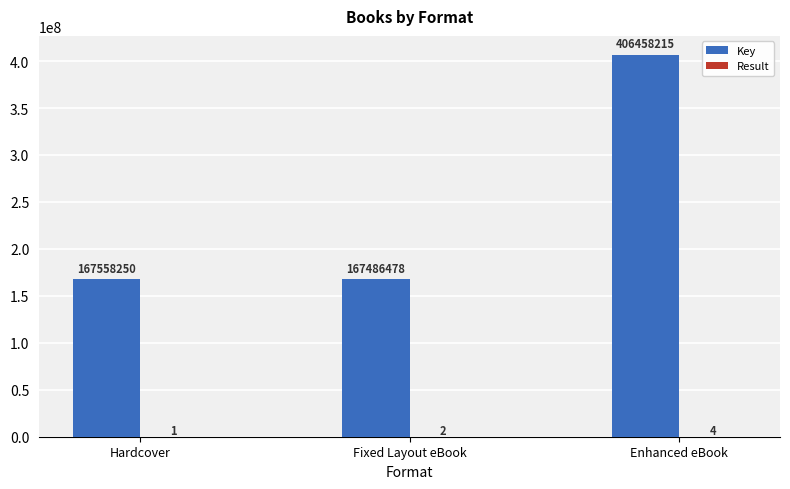

Where is Key nearest to the value 286972346?

Hardcover